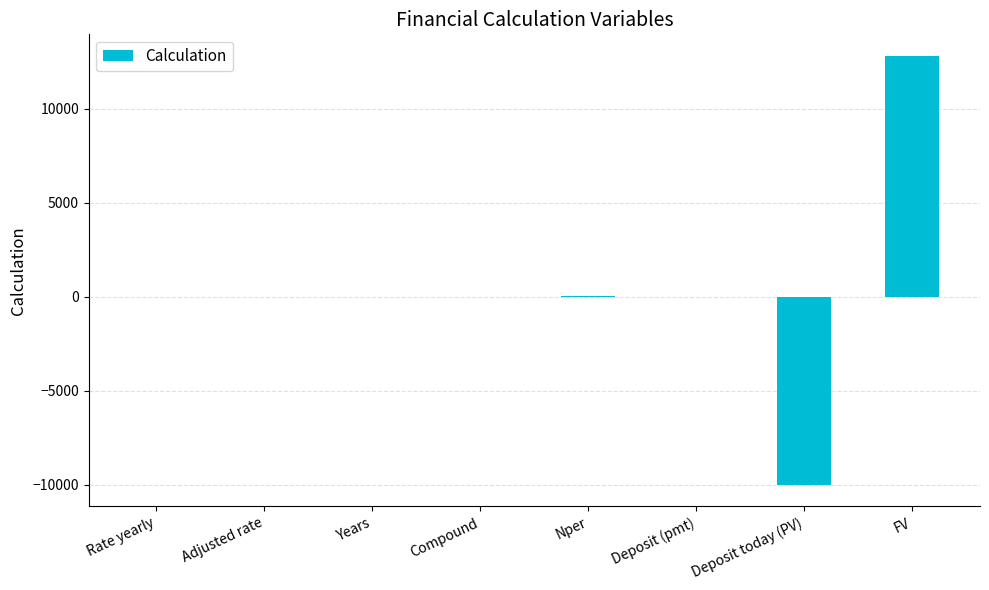

What is the maximum value shown in the chart?

12820.4